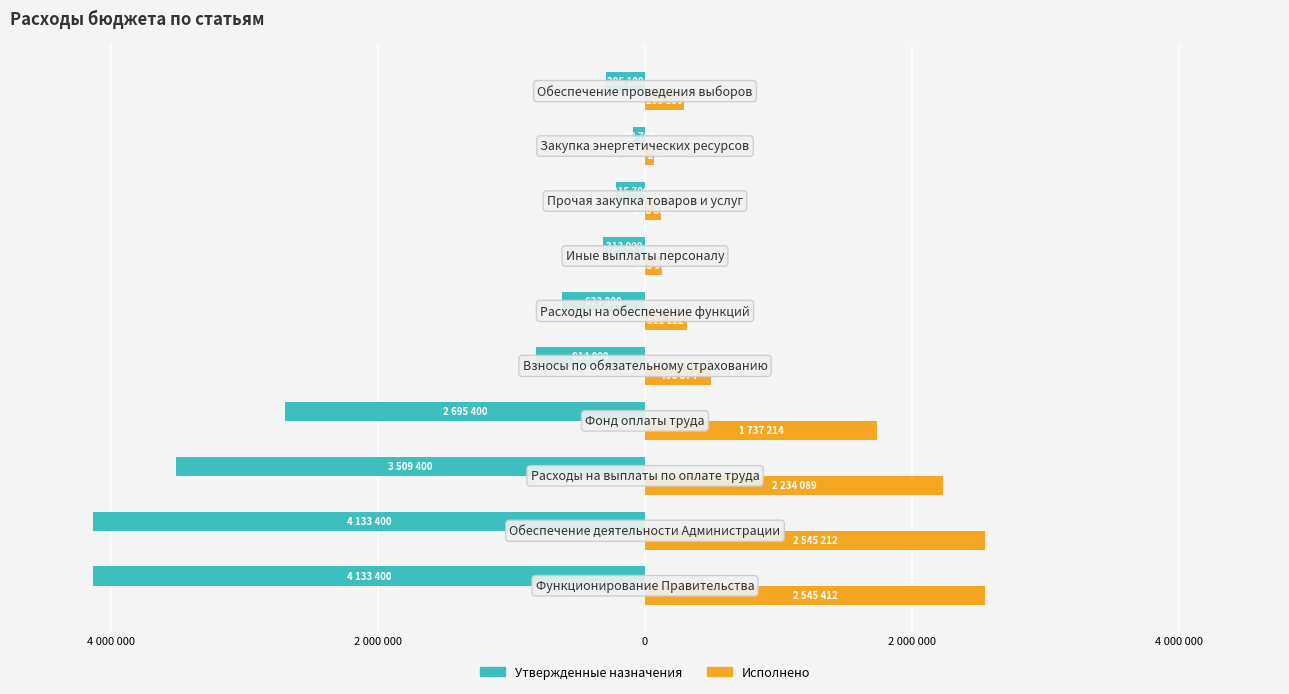

Reading left to right, transcribe all the data shown in this chart.

Утвержденные назначения: -4133400.0	-4133400.0	-3509400.0	-2695400.0	-814000.0	-623800.0	-313000.0	-215700.0	-88700.0	-295100.0
Исполнено: 2545412.4	2545212.4	2234089.5	1737214.5	496875.0	311122.9	123992.4	118384.1	67281.4	295100.0